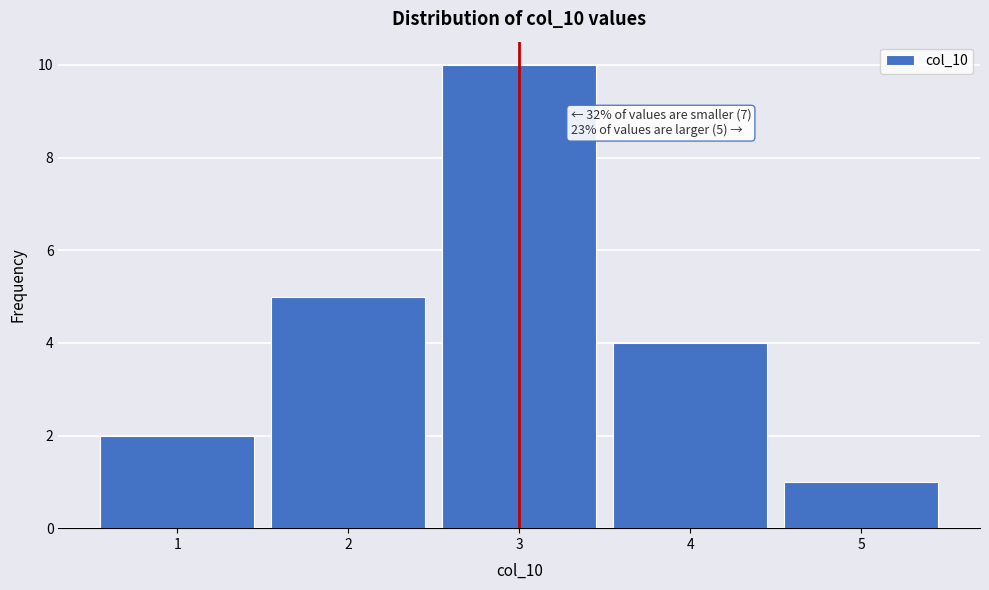

Which range on the x-axis has the tallest bar?

2.5 to 3.5